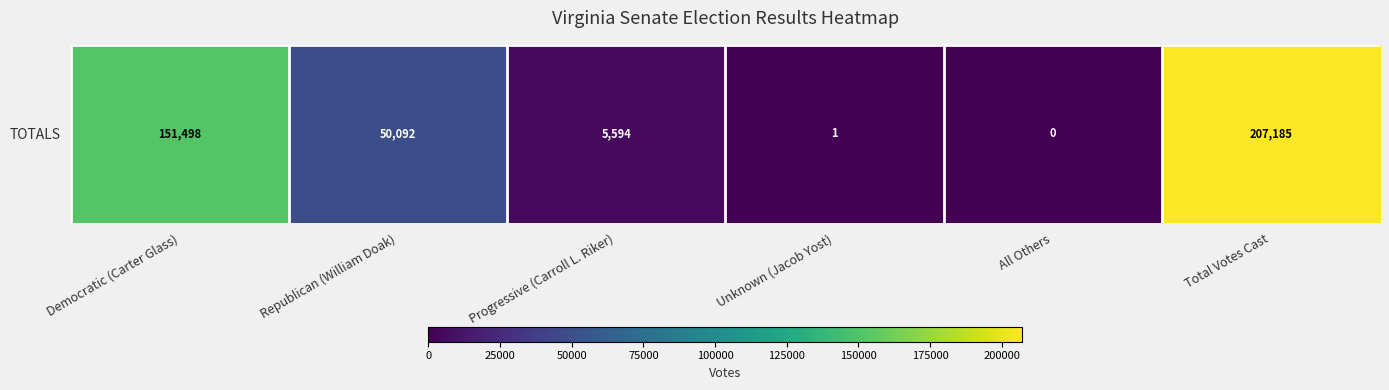

Reading left to right, transcribe all the data shown in this chart.

151498	50092	5594	1	0	207185